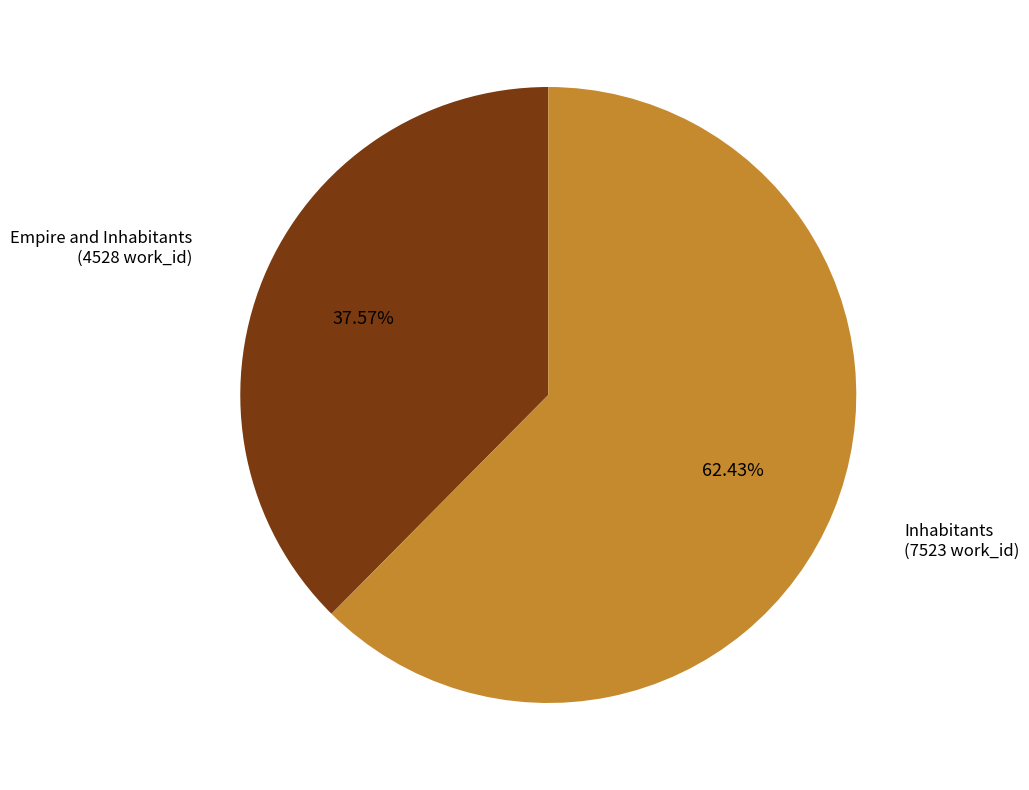

Is there any slice that represents more than half of the pie?

Yes